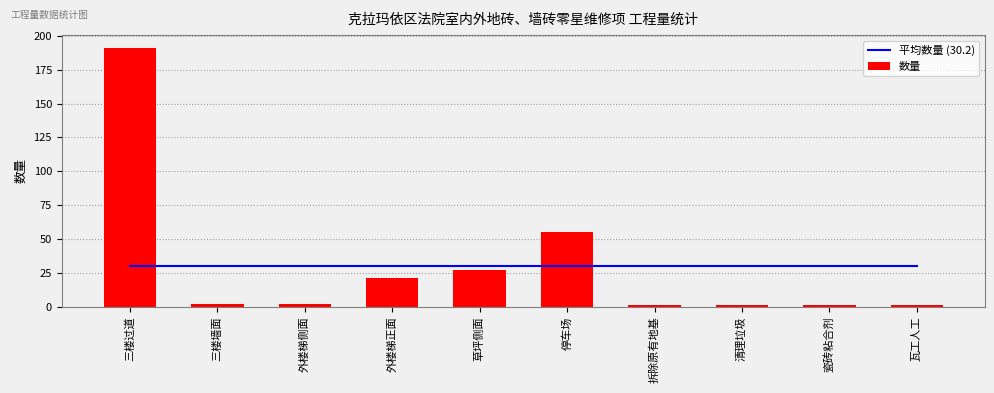

Which category has the lowest value across all series?

拆除原有地基